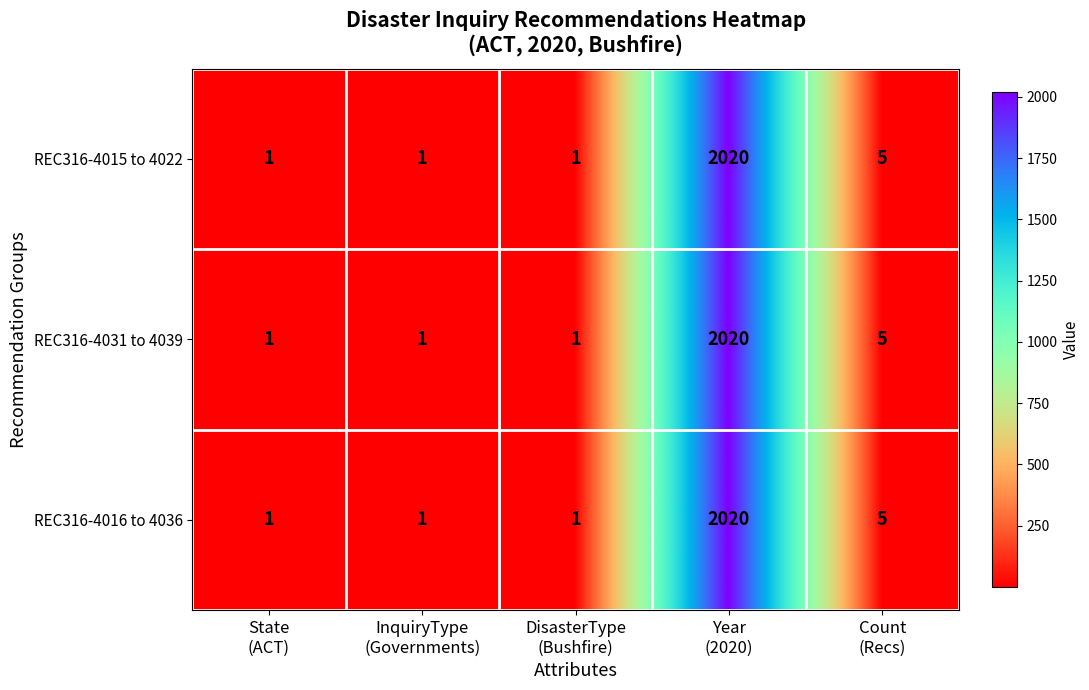

How many data points in REC316-4016 to 4036 are above 1?

2